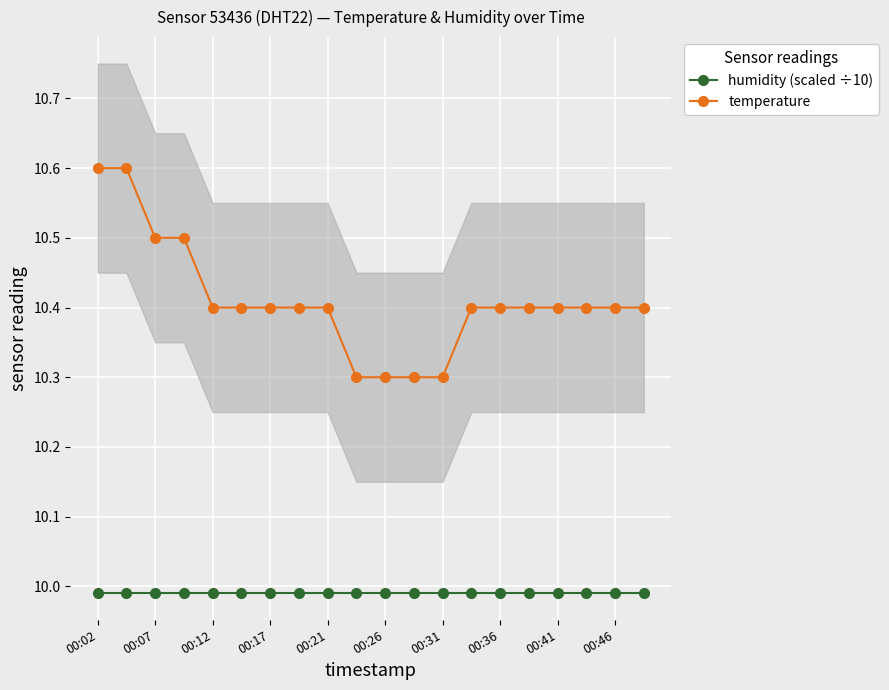

At how many categories does at least one series exceed 10?

20